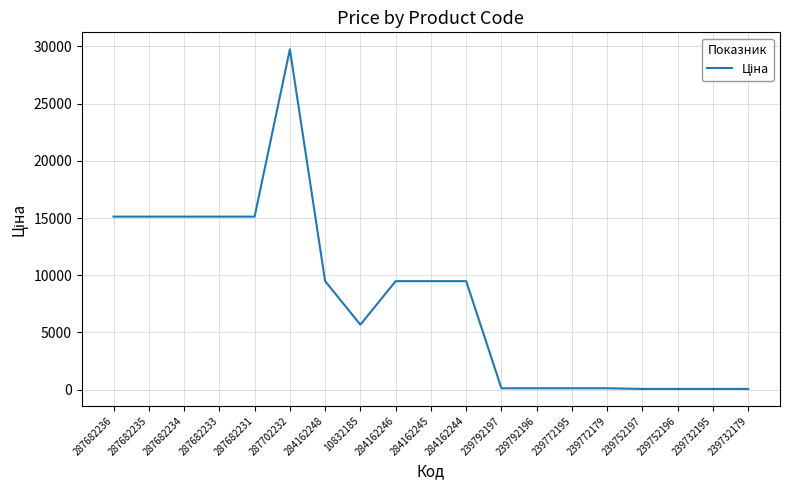

The chart shows a value of 15120.0 at 287682236. True or false?

True